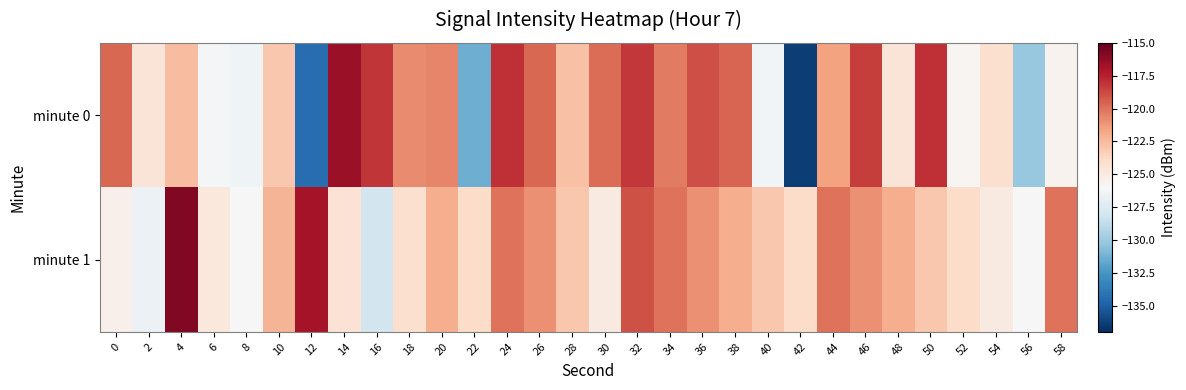

Between 10 and 52, which is larger?

10